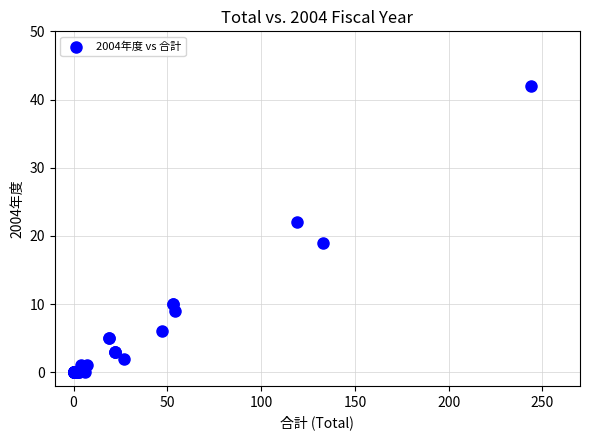

What Y value in the scatter plot is closest to 21?

22